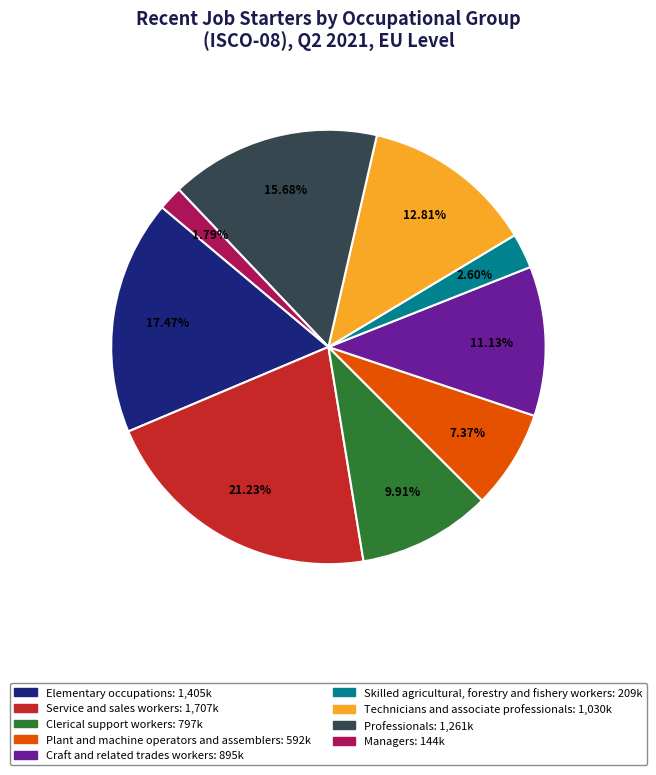

Is there any slice that represents more than half of the pie?

No